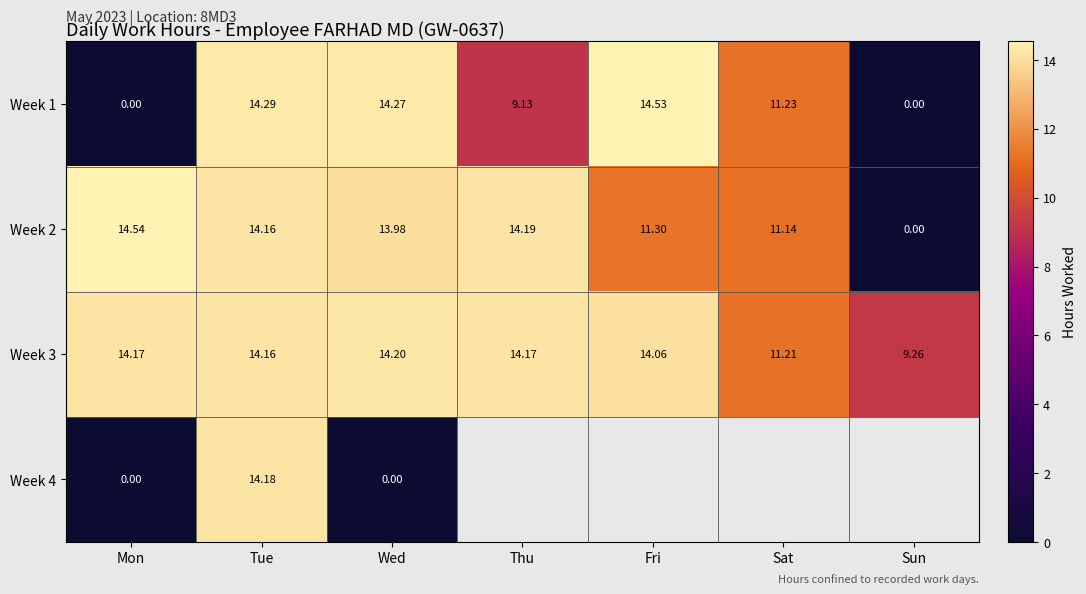

What is the maximum value shown in the chart?

14.5